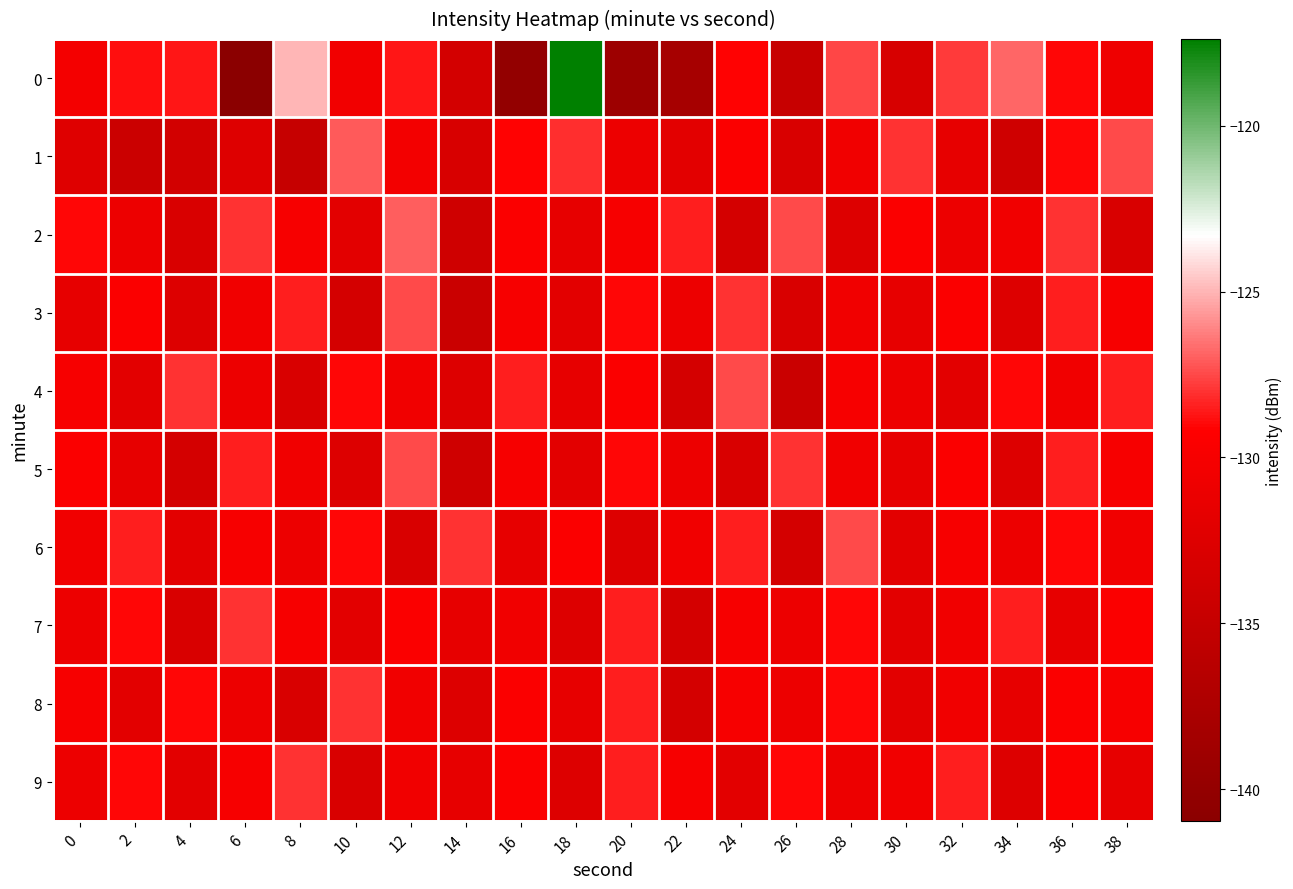

Reading left to right, list all the values displayed in this chart.

0: 0=-130.2	2=-128.9	4=-128.6	6=-141.0	8=-125.0	10=-130.4	12=-128.7	14=-133.6	16=-140.1	18=-117.4	20=-139.1	22=-138.1	24=-129.2	26=-134.8	28=-127.6	30=-133.2	32=-127.8	34=-126.9	36=-129.0	38=-130.7
1: 0=-132.4	2=-134.4	4=-133.6	6=-132.5	8=-134.9	10=-127.1	12=-130.3	14=-133.1	16=-129.1	18=-128.1	20=-131.0	22=-132.0	24=-129.5	26=-133.0	28=-130.5	30=-128.0	32=-131.5	34=-134.0	36=-129.0	38=-127.5
2: 0=-129.0	2=-131.0	4=-133.0	6=-128.0	8=-130.0	10=-132.0	12=-127.0	14=-134.0	16=-129.5	18=-131.5	20=-130.0	22=-128.5	24=-133.5	26=-127.5	28=-132.5	30=-129.5	32=-131.0	34=-130.5	36=-128.0	38=-133.0
3: 0=-131.5	2=-129.5	4=-132.5	6=-130.5	8=-128.5	10=-133.5	12=-127.5	14=-134.5	16=-130.0	18=-132.0	20=-129.0	22=-131.0	24=-128.0	26=-133.0	28=-130.5	30=-131.5	32=-129.5	34=-132.5	36=-128.5	38=-130.0
4: 0=-130.0	2=-132.0	4=-128.0	6=-131.0	8=-133.0	10=-129.0	12=-130.5	14=-132.5	16=-128.5	18=-131.5	20=-129.5	22=-133.5	24=-127.5	26=-134.5	28=-130.0	30=-131.0	32=-132.0	34=-129.0	36=-130.5	38=-128.5
5: 0=-129.5	2=-131.5	4=-133.5	6=-128.5	8=-130.5	10=-132.5	12=-127.5	14=-134.0	16=-130.0	18=-132.0	20=-129.0	22=-131.0	24=-133.0	26=-128.0	28=-130.5	30=-131.5	32=-129.5	34=-132.5	36=-128.5	38=-130.0
6: 0=-130.5	2=-128.5	4=-132.0	6=-130.0	8=-131.0	10=-129.0	12=-133.0	14=-128.0	16=-131.5	18=-129.5	20=-132.5	22=-130.5	24=-128.5	26=-133.5	28=-127.5	30=-132.0	32=-130.0	34=-131.0	36=-129.0	38=-130.5
7: 0=-131.0	2=-129.0	4=-133.0	6=-128.0	8=-130.0	10=-132.0	12=-129.5	14=-131.5	16=-130.5	18=-132.5	20=-128.5	22=-133.5	24=-130.0	26=-131.0	28=-129.0	30=-132.0	32=-130.5	34=-128.5	36=-131.5	38=-129.5
8: 0=-130.0	2=-132.0	4=-129.0	6=-131.0	8=-133.0	10=-128.0	12=-130.5	14=-132.5	16=-129.5	18=-131.5	20=-128.5	22=-133.5	24=-130.0	26=-131.0	28=-129.0	30=-132.0	32=-130.5	34=-131.5	36=-129.5	38=-130.0
9: 0=-131.0	2=-129.0	4=-132.0	6=-130.0	8=-128.0	10=-133.0	12=-130.5	14=-131.5	16=-129.5	18=-132.5	20=-128.5	22=-130.0	24=-132.0	26=-129.0	28=-131.0	30=-130.5	32=-128.5	34=-132.5	36=-129.5	38=-131.5